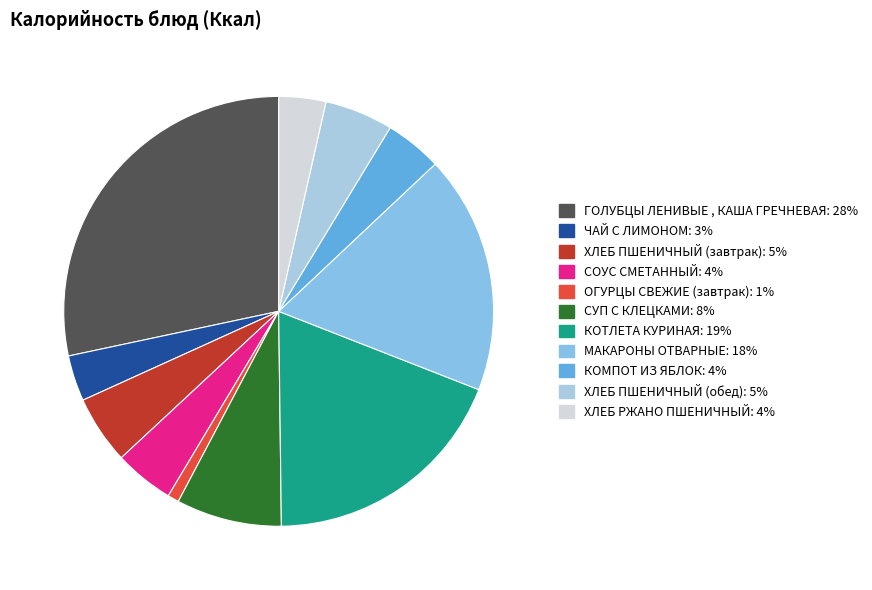

Is it true that ЧАЙ С ЛИМОНОМ is 10% of the pie?

False